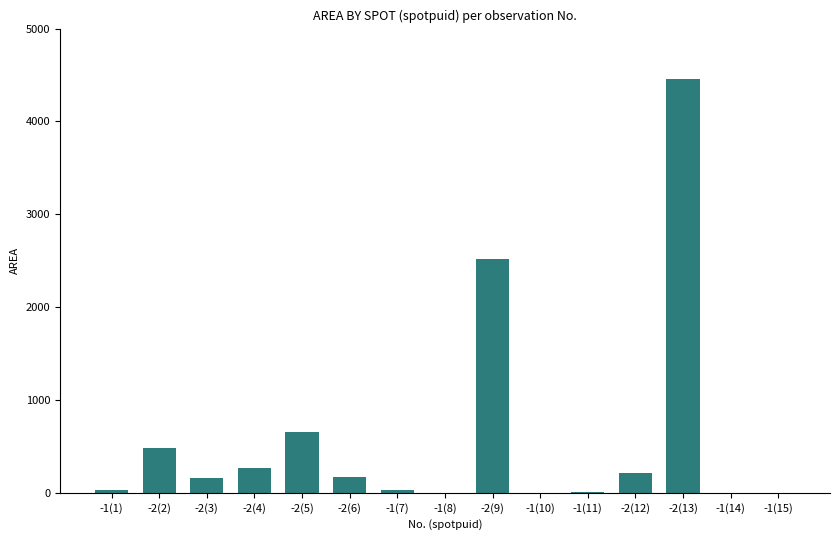

What is the maximum value shown in the chart?

4461